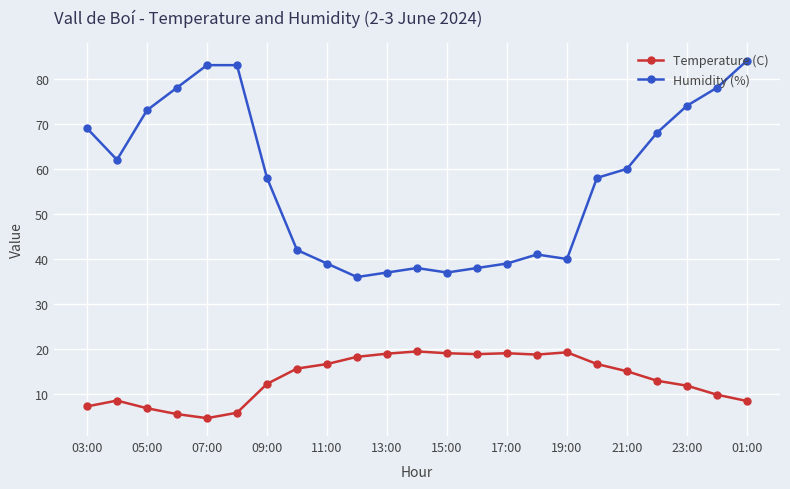

True or false: Humidity (%) has more than 0 points higher than both neighbors.

True